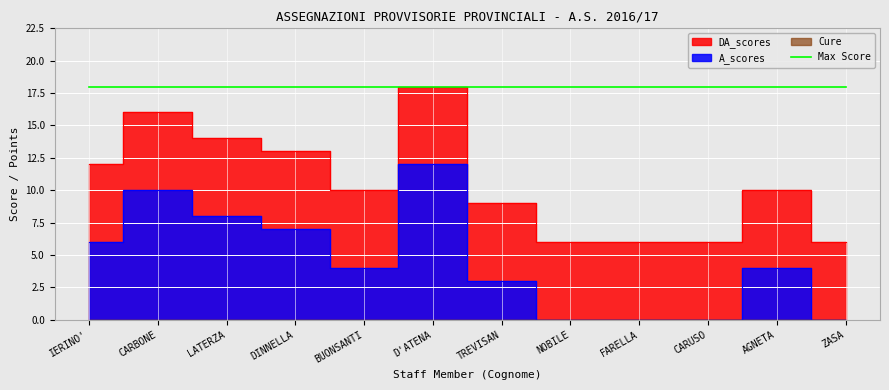

In DA_scores, how many points are lower than both neighbors (excluding endpoints)?

1